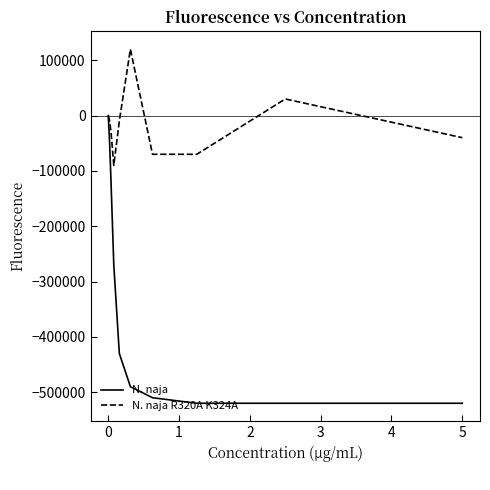

List the series in order of their peak value, highest first.

N. naja R320A K324A, N. naja